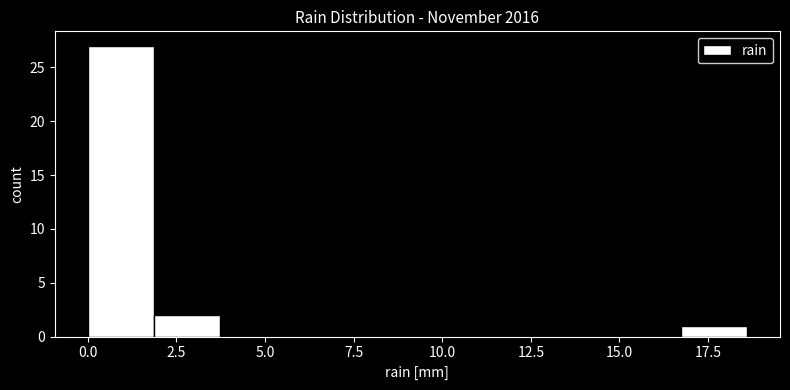

Around what value on the x-axis is the tallest bar? Give the approximate position of its centre, as read against the axis.

1.0